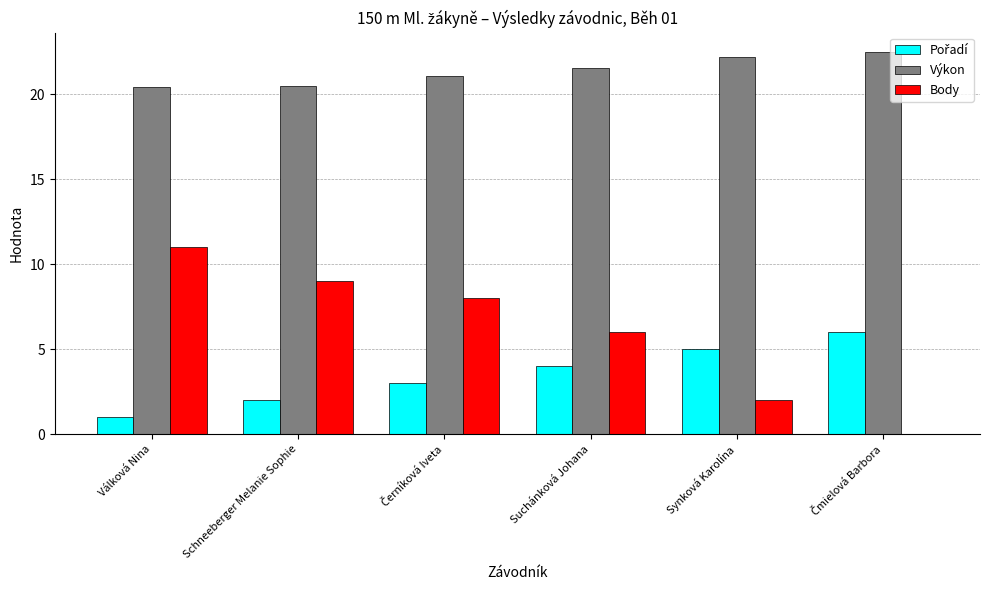

The Výkon series shows 11.4 at Válková Nina. True or false?

False